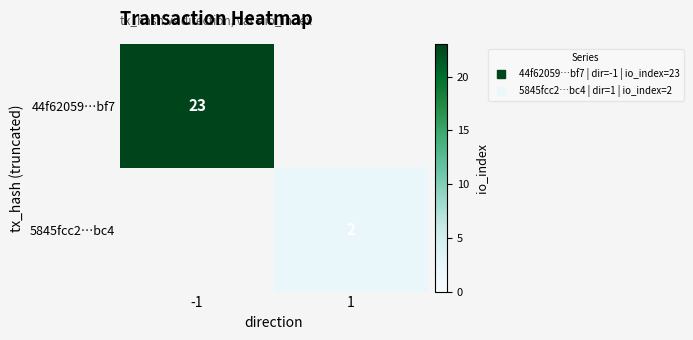

Rank the categories by 5845fcc2…bc4 value from highest to lowest.

-1, 1